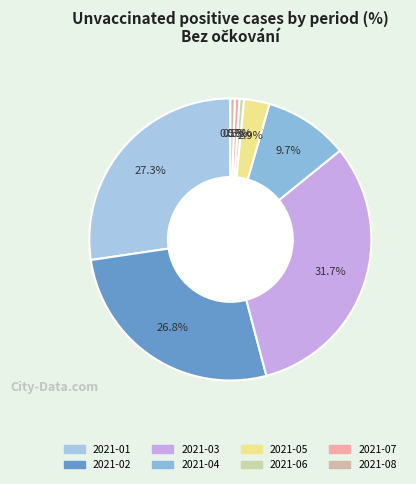

To the nearest percent, what is the difference between the largest and smallest slice percentages?

31%